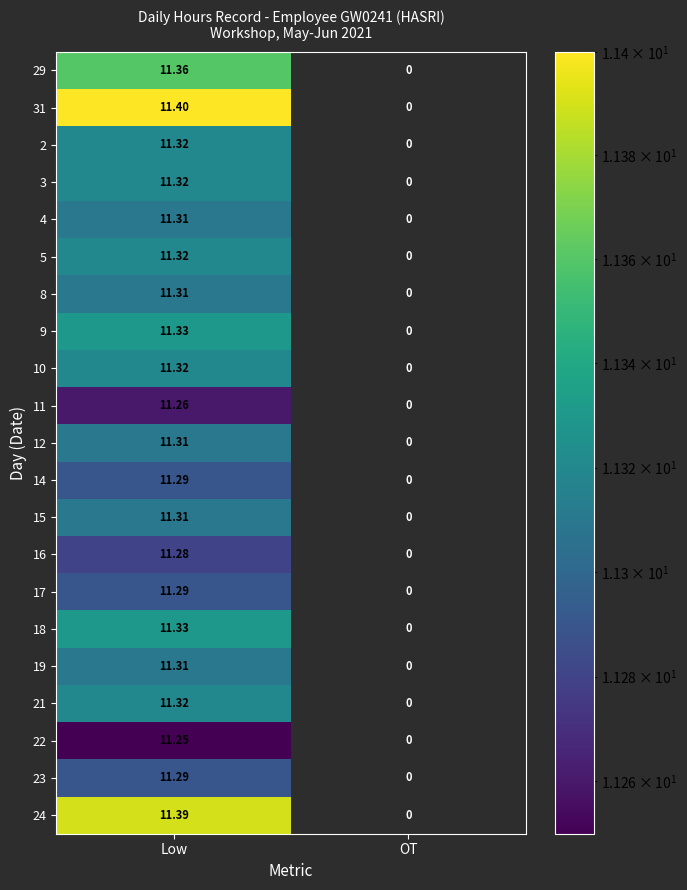

Which label corresponds to the largest value in the chart?

Low